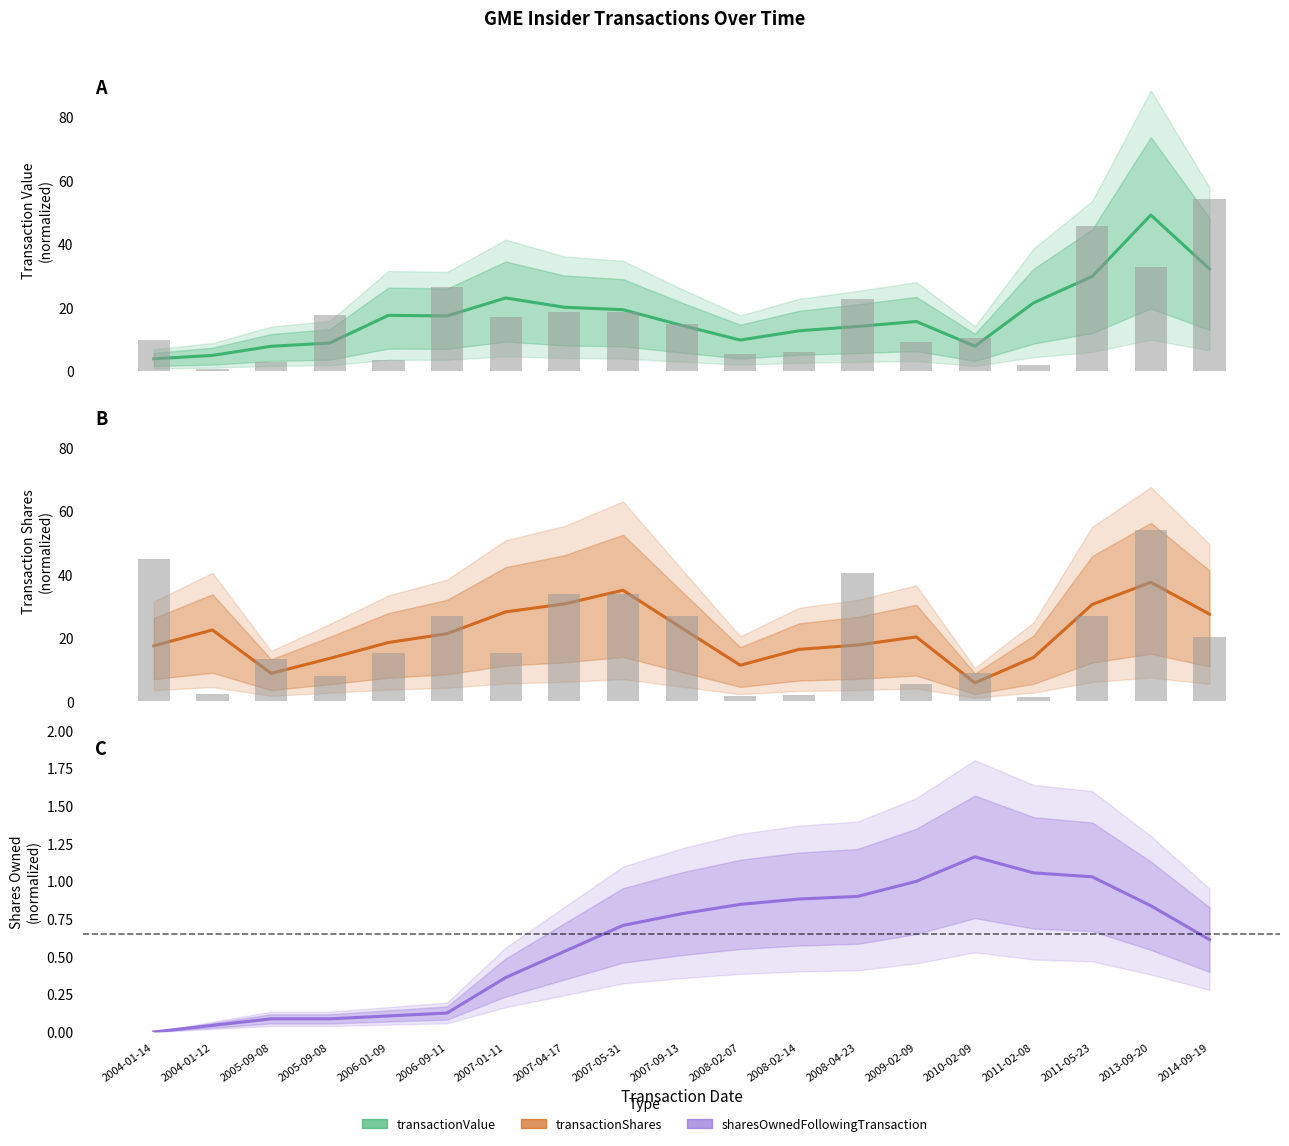

What is the total value across all series at 2011-05-23?

61.3